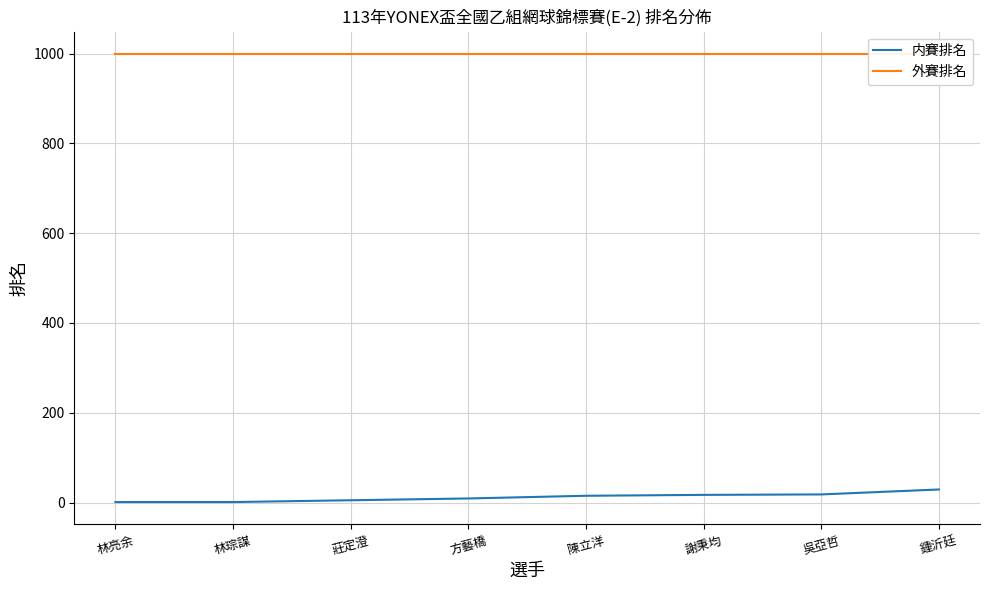

True or false: 外賽排名 and 内賽排名 cross at least once.

False